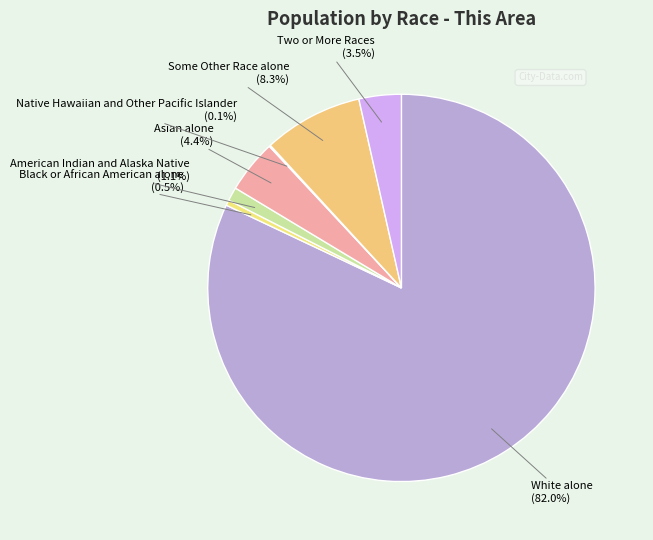

Approximately how many times larger is the value at Two or More Races compared to Asian alone?

0.8